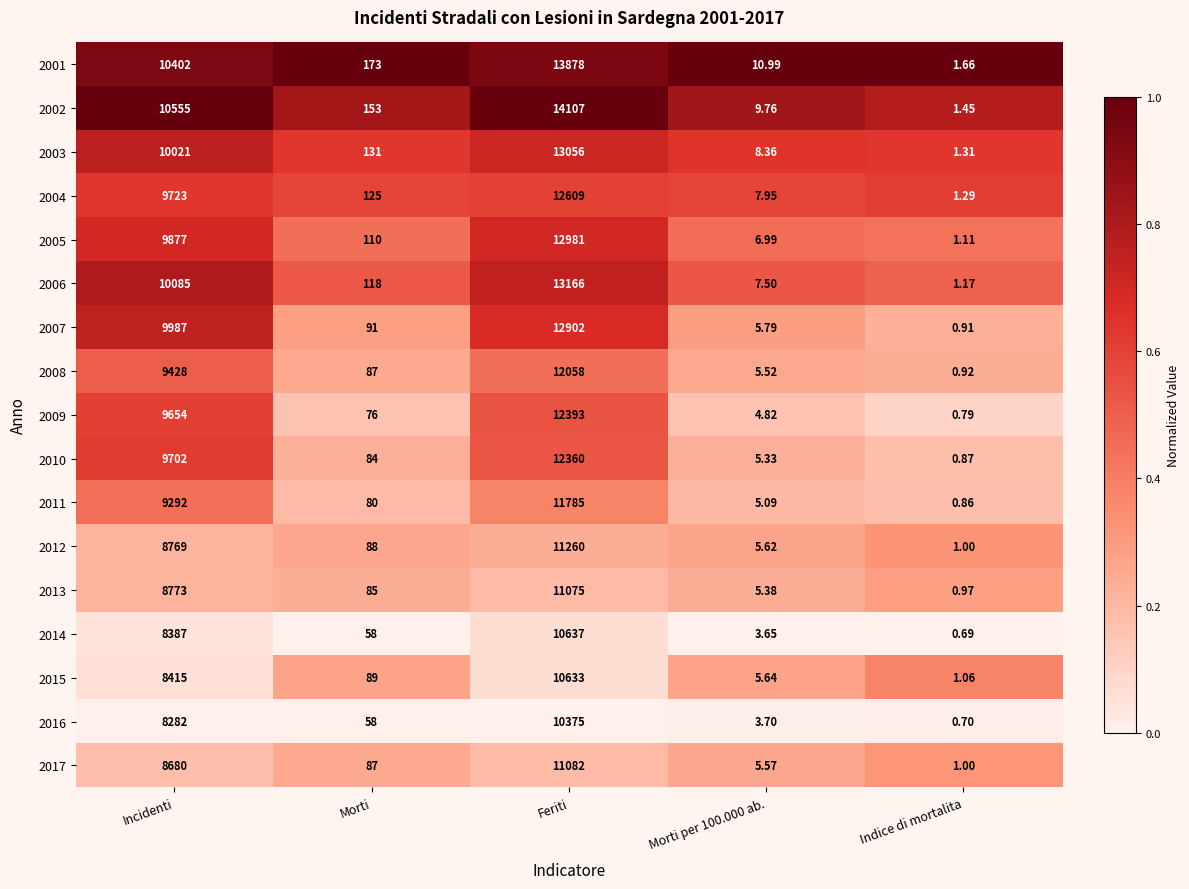

At which label does 2001 first exceed 173?

Incidenti